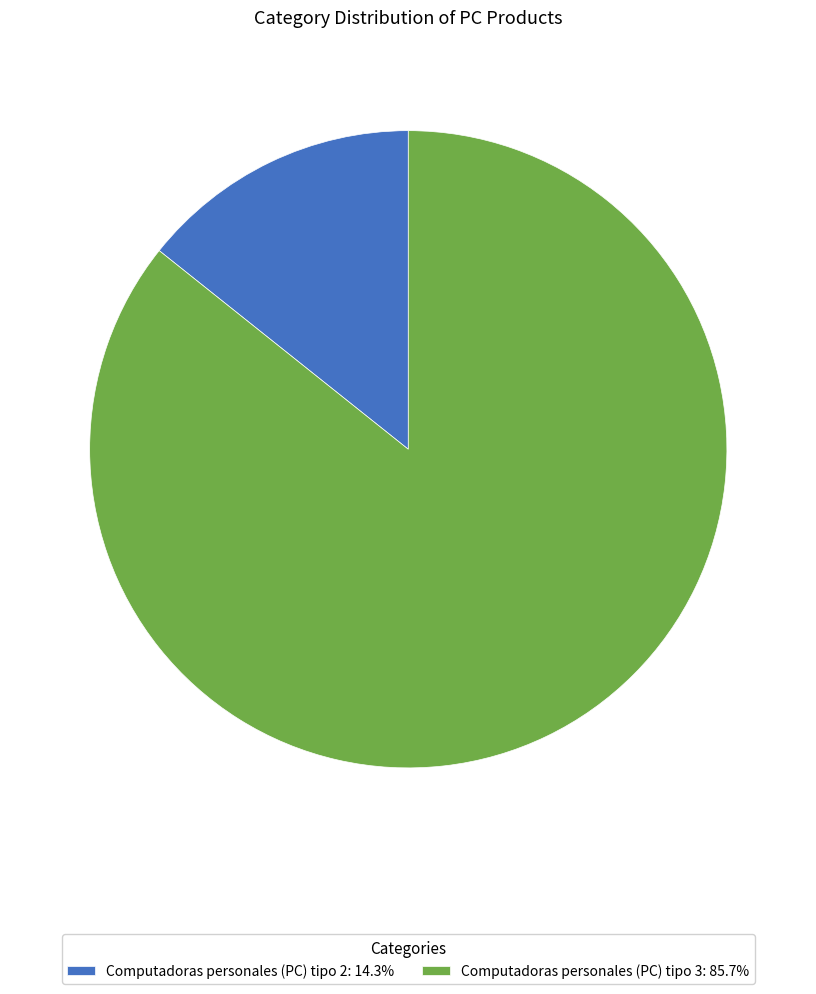

Between Computadoras personales (PC) tipo 2 and Computadoras personales (PC) tipo 3, which is larger?

Computadoras personales (PC) tipo 3